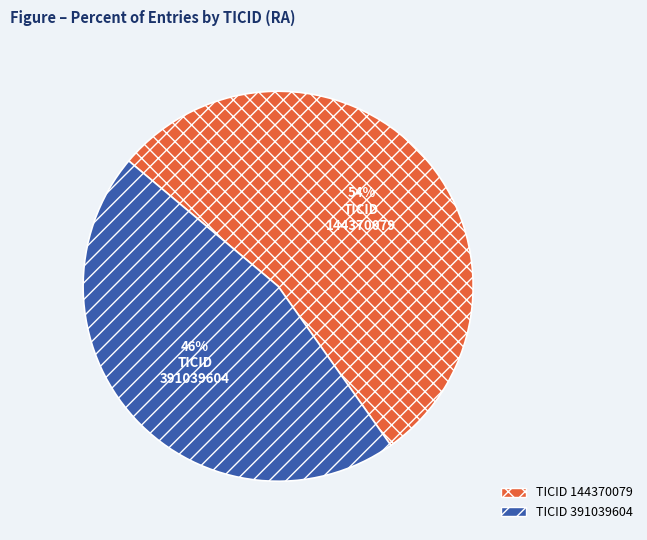

Count the number of slices in the pie.

2